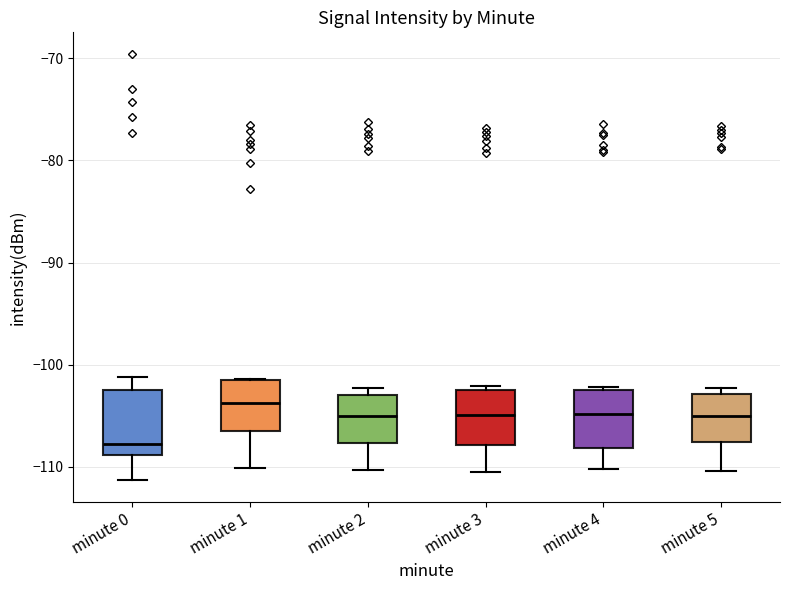

Where does the lower whisker of the box for minute 2 end on the y-axis? The values are not printed on the chart, so give them approximately, as read against the axis.

-110